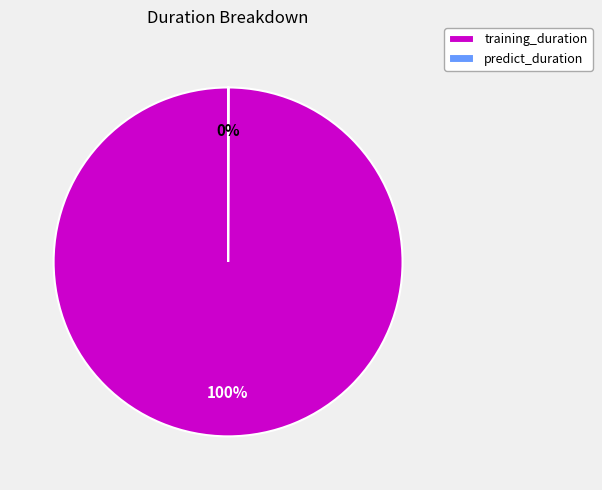

To the nearest percent, what is the difference between the largest and smallest slice percentages?

100%